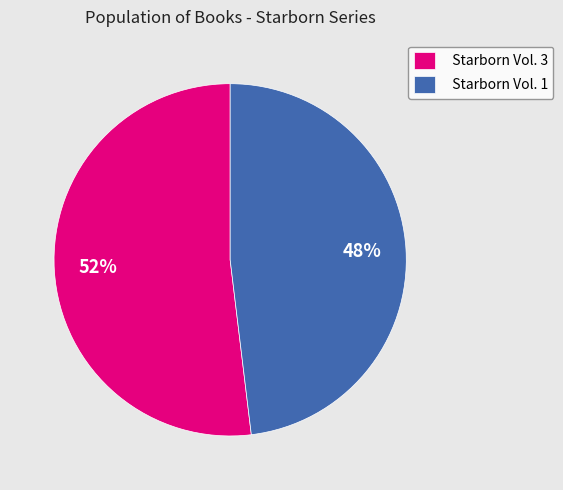

True or false: Starborn Vol. 3 accounts for 61% of the total.

False